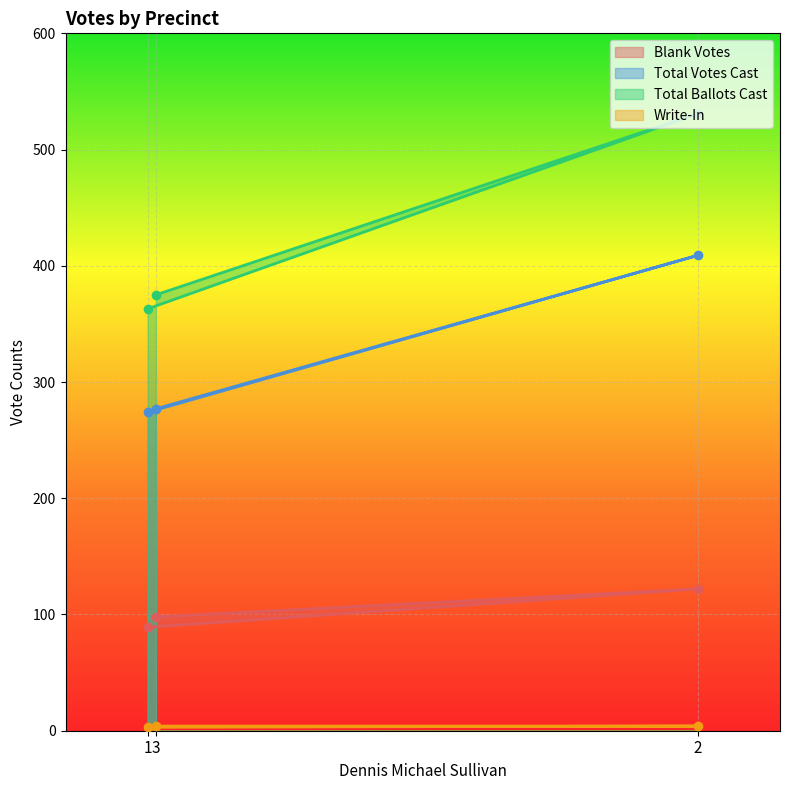

What is the sum of the Total Ballots Cast values at 3 and 1?

738